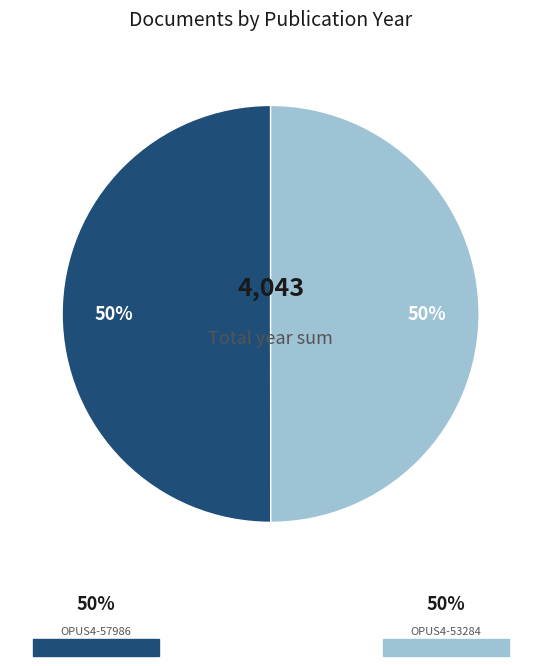

To the nearest percent, what is the average slice percentage?

50%